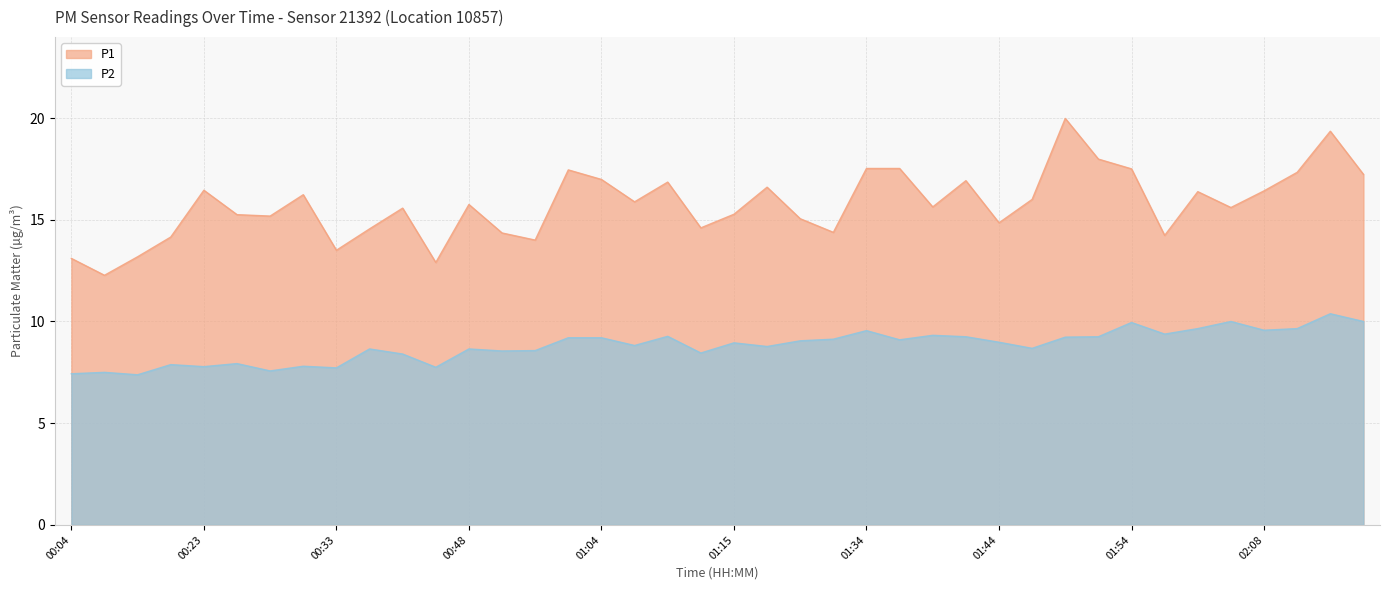

Reading left to right, what are all the values shown in this chart?

P1: 13.1	12.3	13.2	14.2	16.4	15.2	15.2	16.2	13.5	14.6	15.6	12.9	15.8	14.3	14.0	17.4	17.0	15.9	16.9	14.6	15.3	16.6	15.1	14.4	17.5	17.5	15.6	16.9	14.8	16.0	20.0	18.0	17.5	14.2	16.4	15.6	16.4	17.3	19.4	17.2
P2: 7.4	7.5	7.4	7.9	7.8	7.9	7.6	7.8	7.7	8.7	8.4	7.8	8.7	8.6	8.6	9.2	9.2	8.8	9.3	8.4	8.9	8.8	9.1	9.1	9.6	9.1	9.3	9.2	9.0	8.7	9.2	9.2	9.9	9.4	9.7	10.0	9.6	9.7	10.4	10.0